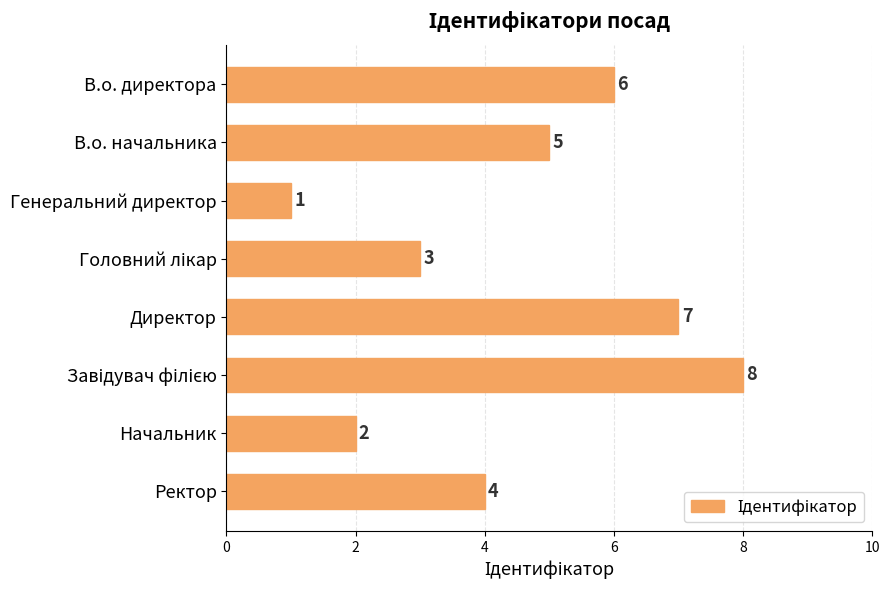

Reading top to bottom, extract all data points from this chart.

6	5	1	3	7	8	2	4